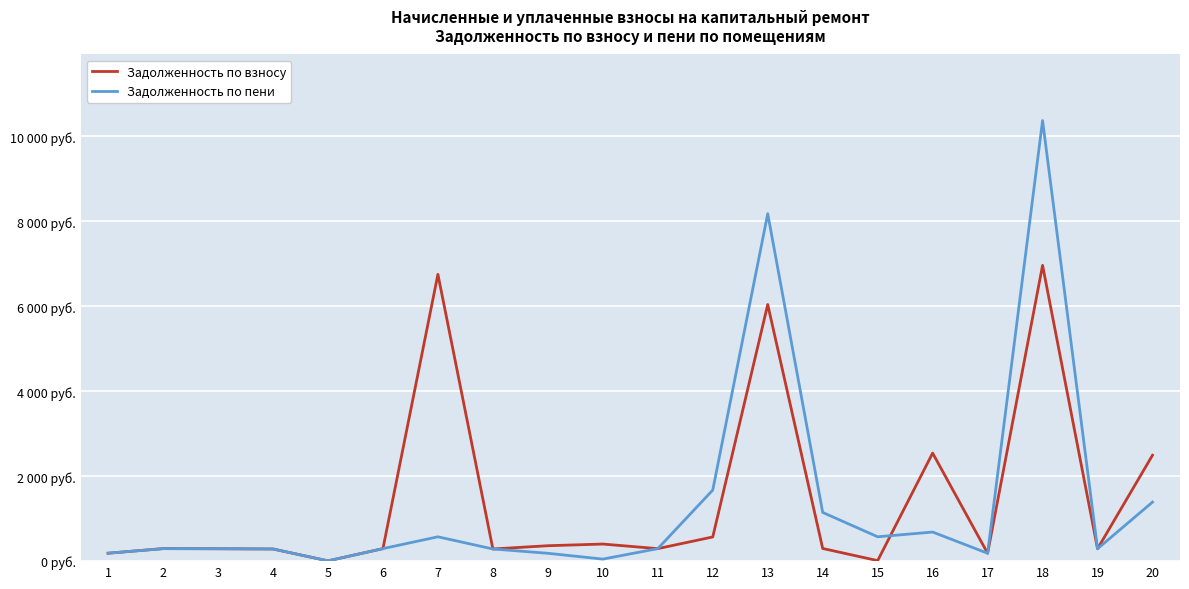

What is the difference between the maximum and second lowest values in the Задолженность по взносу series?

6951.7